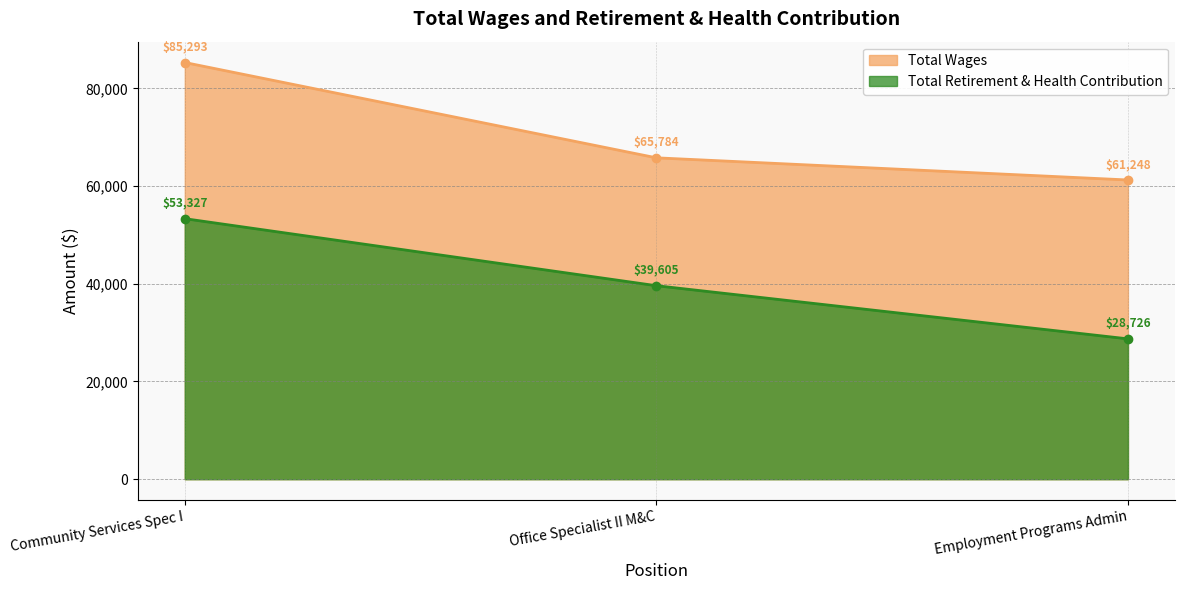

Reading left to right, list all the values displayed in this chart.

Total Wages: Community Services Spec I=85293	Office Specialist II M&C=65784	Employment Programs Admin=61248
Total Retirement & Health Contribution: Community Services Spec I=53327	Office Specialist II M&C=39605	Employment Programs Admin=28726